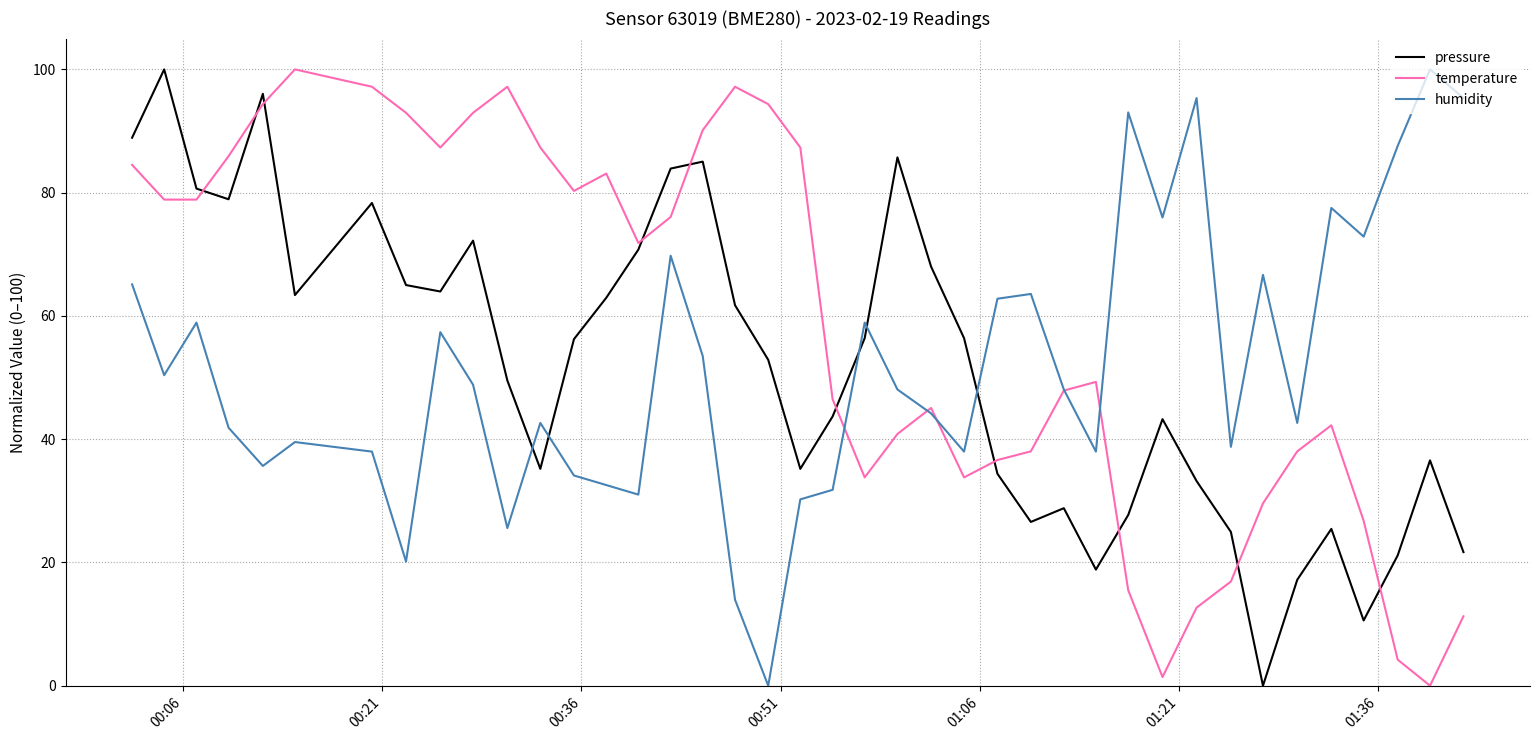

What is the maximum value for pressure?

100.0